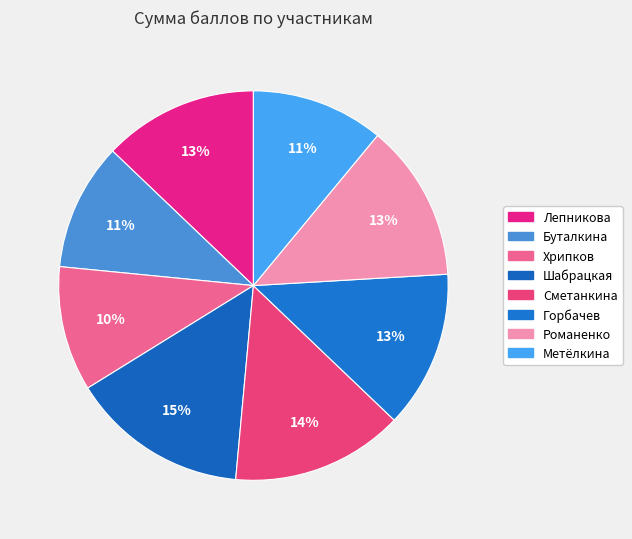

Does Горбачев represent more than half of the total?

No